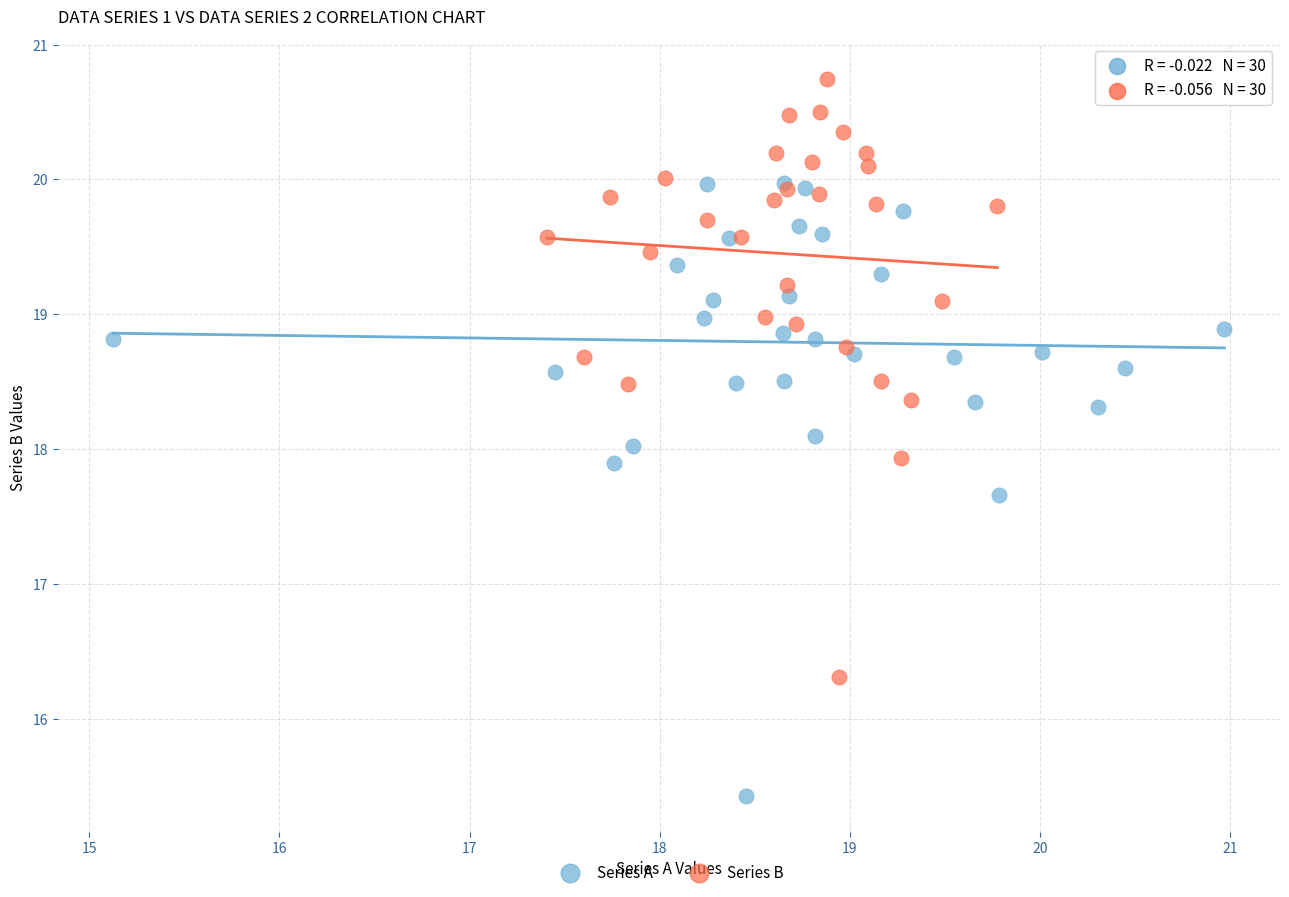

Which series contains the lowest Y value?

Series A